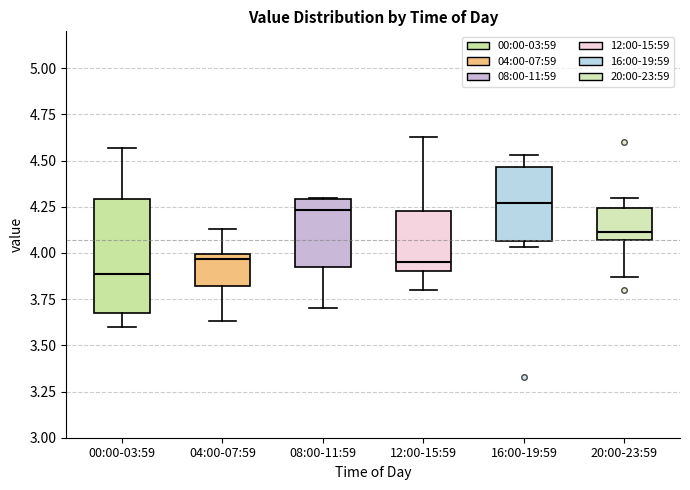

Which box's median line is the lowest?

00:00-03:59